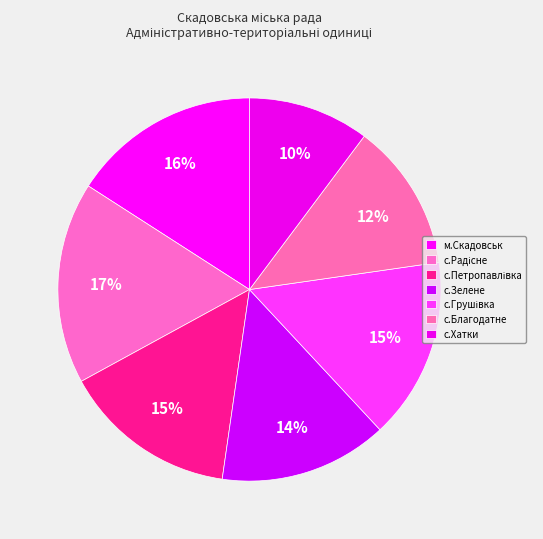

Which slice is the smallest?

с.Хатки